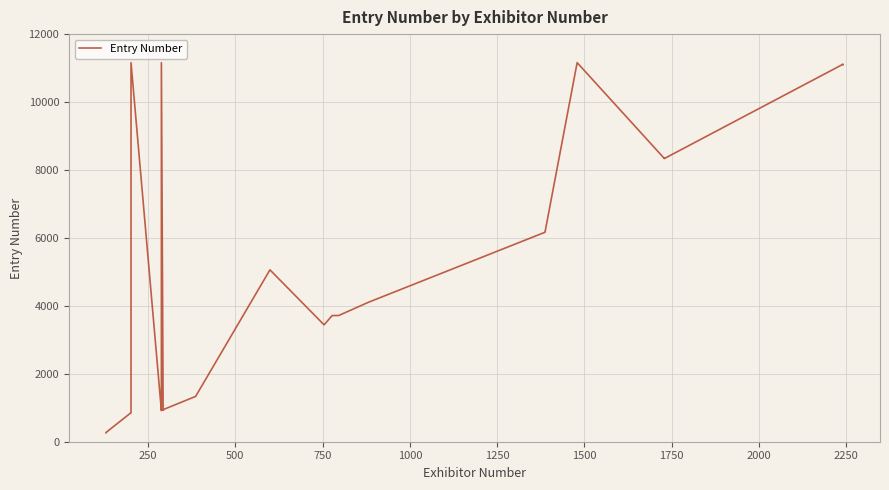

Is this an area chart (filled region under the line)?

No